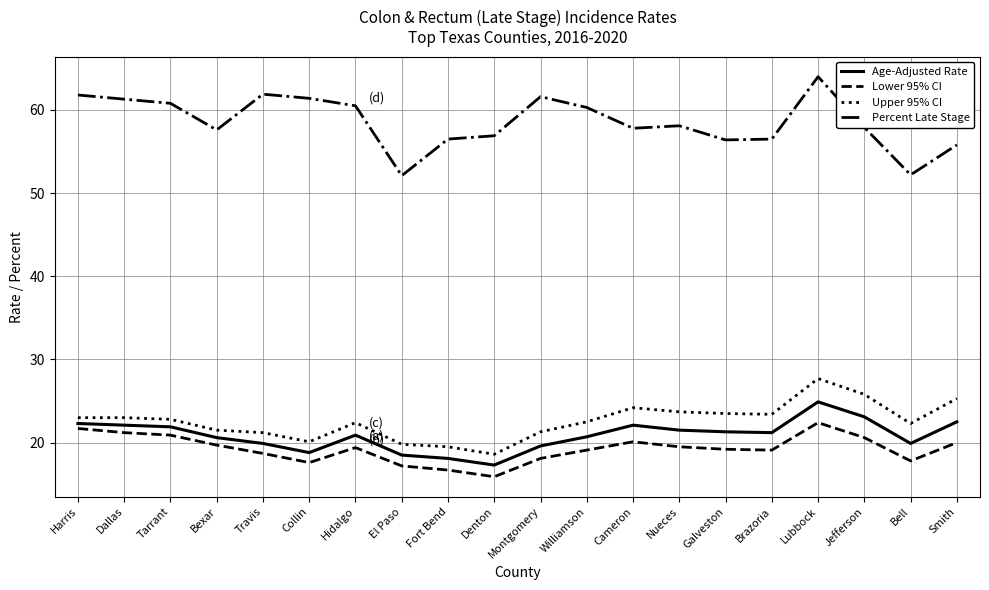

Which series has the largest total across all categories?

Percent Late Stage